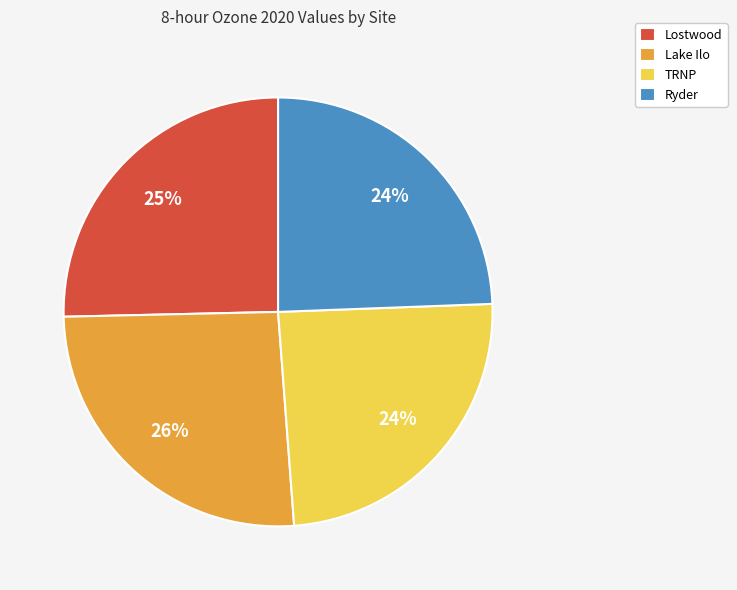

What percentage is the TRNP slice, to the nearest percent?

24%